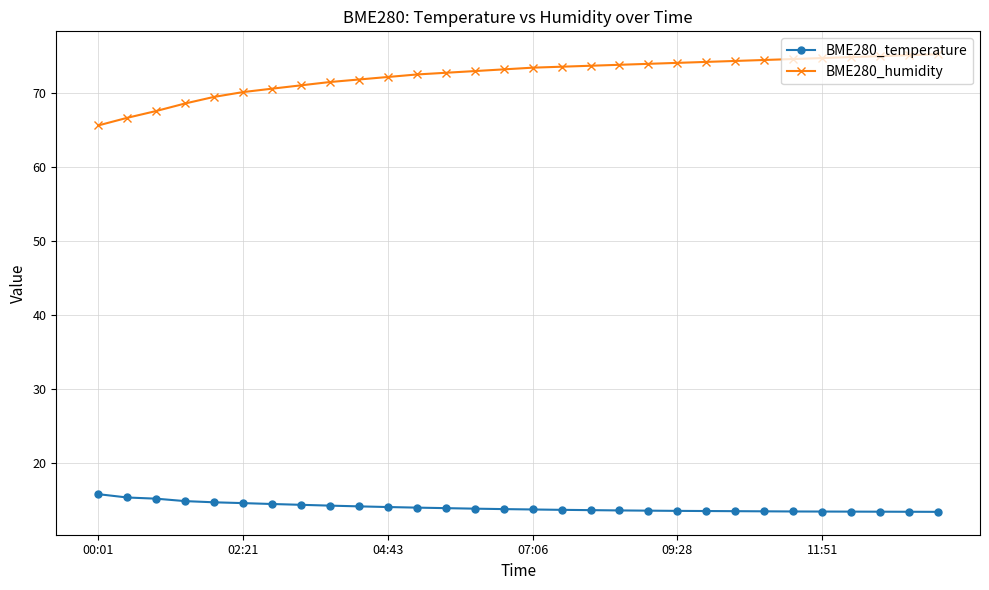

Which series has the widest spread of values?

BME280_humidity